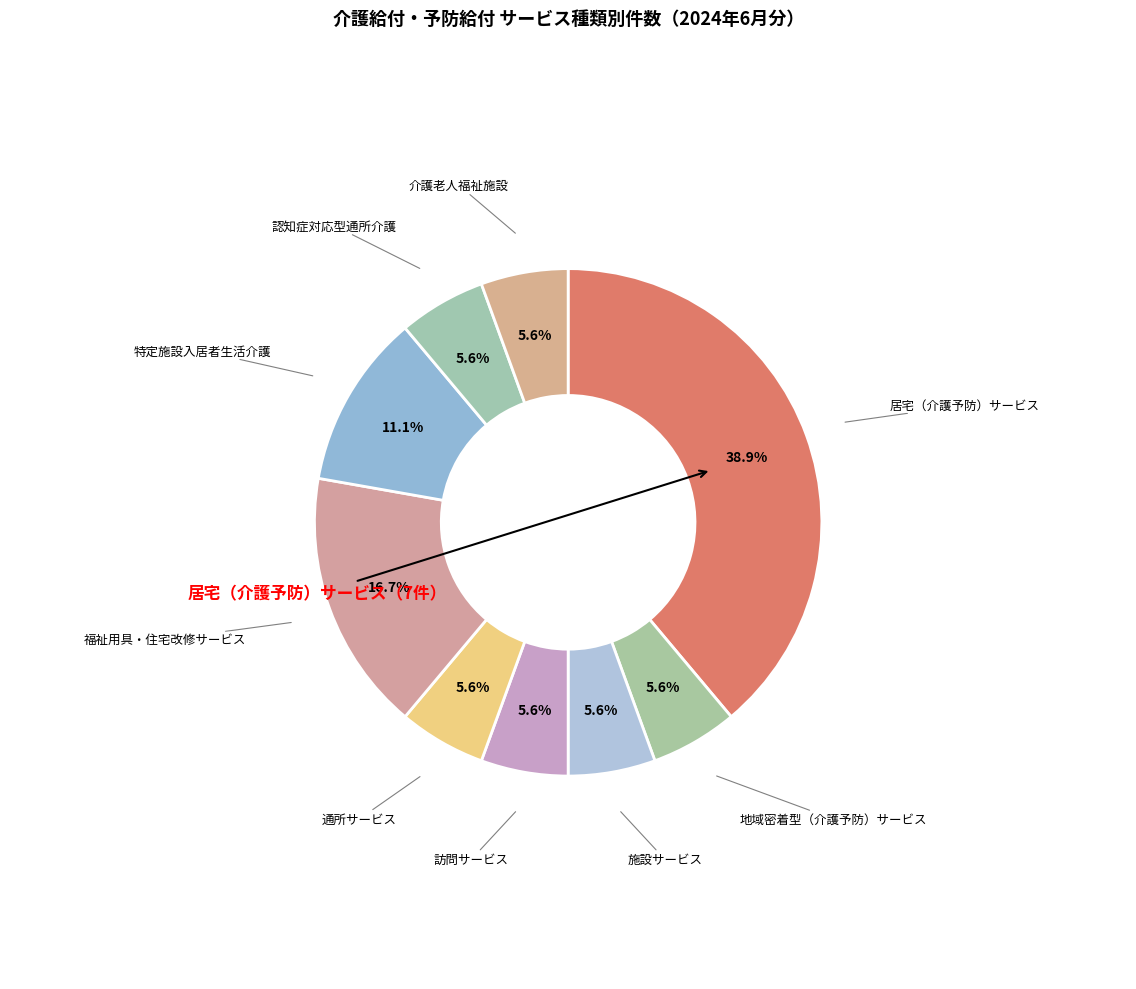

How many segments does this pie chart have?

9